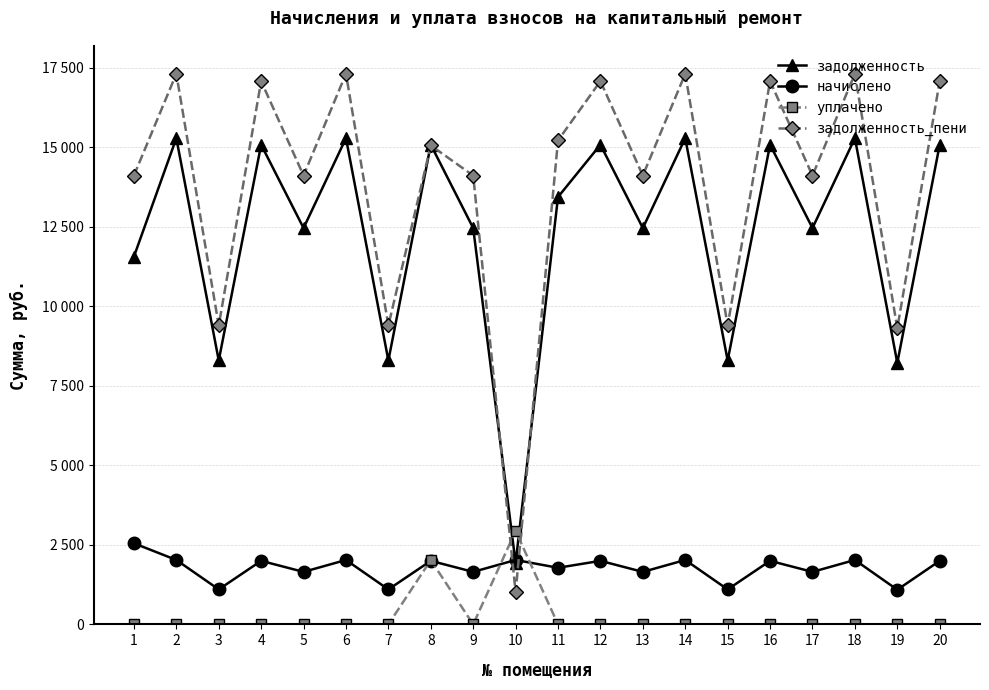

How many times do начислено and задолженность cross each other?

2